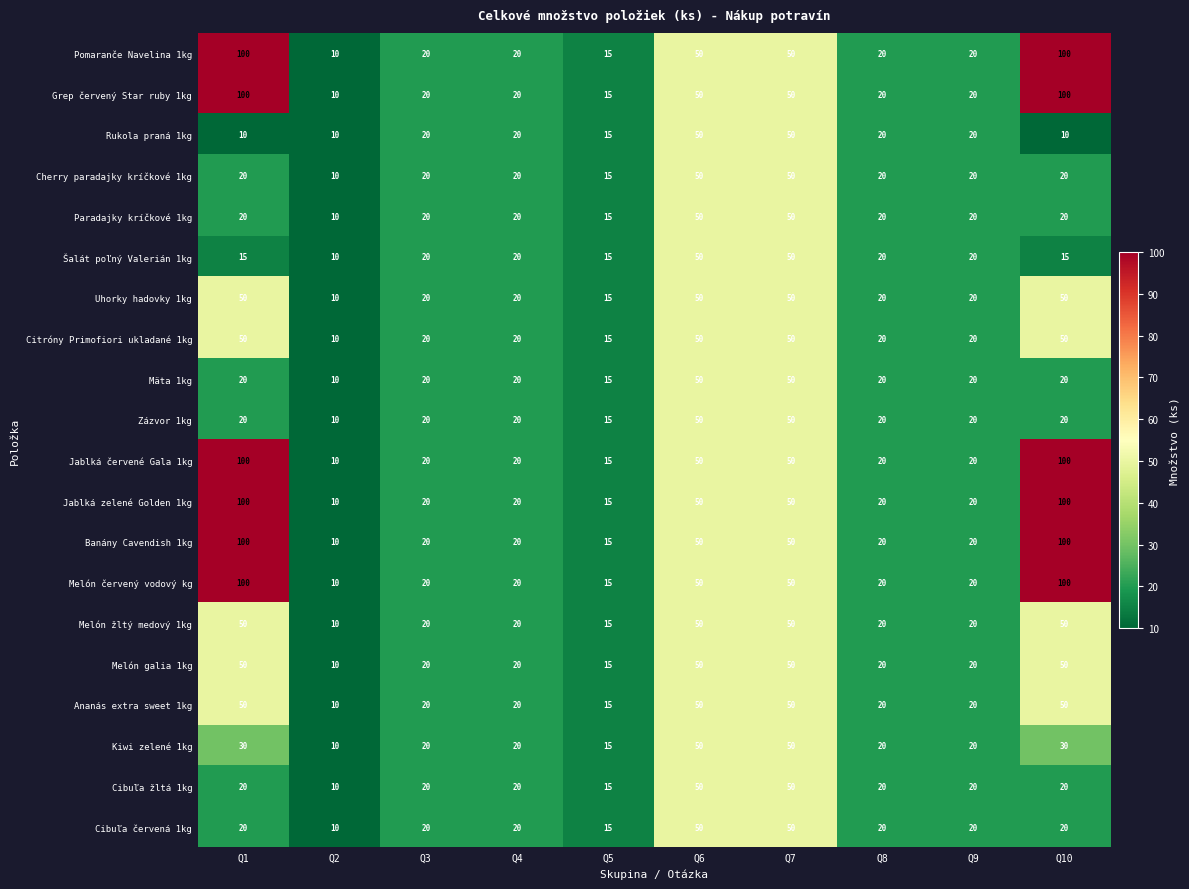

What is the difference between the Banány Cavendish 1kg values at Q7 and Q2?

40